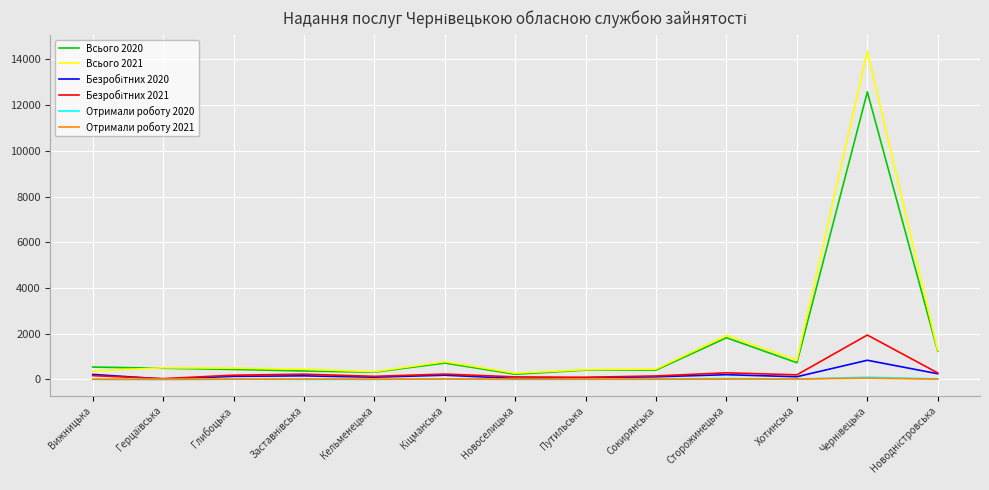

Is this an area chart (filled region under the line)?

No